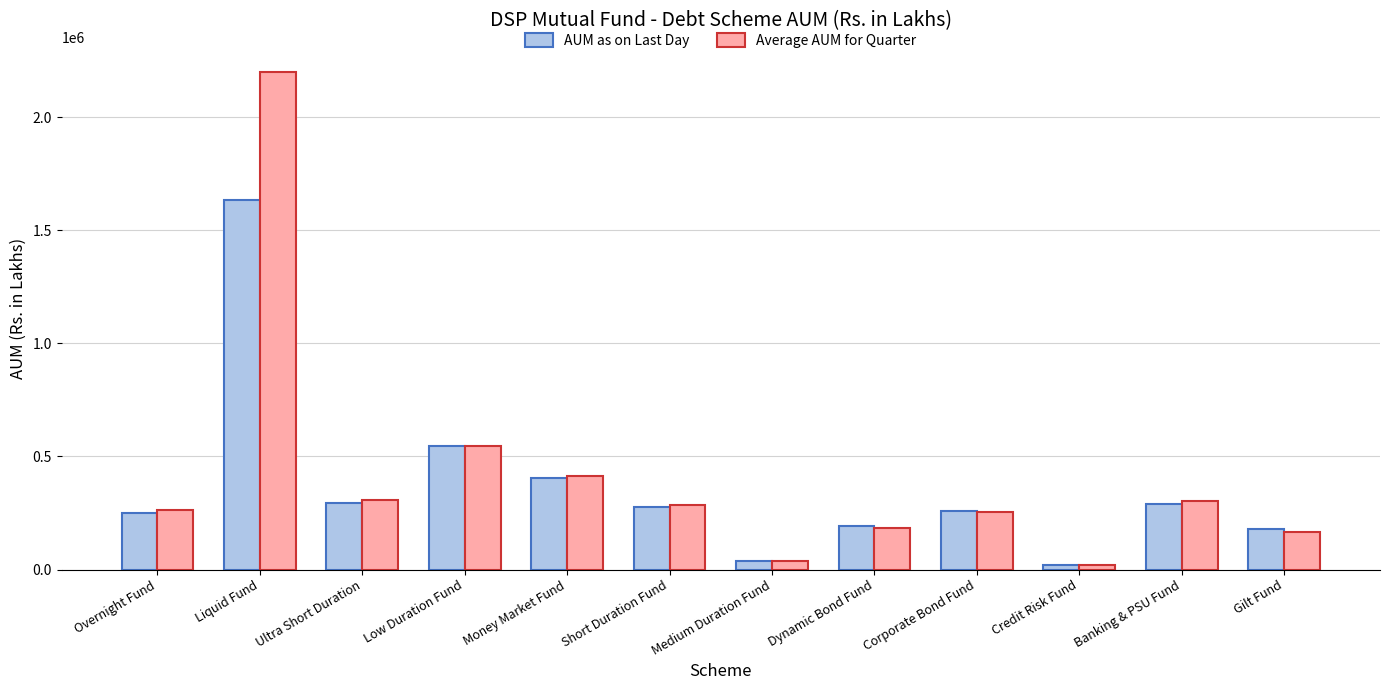

At which label is AUM as on Last Day closest to 825916?

Low Duration Fund